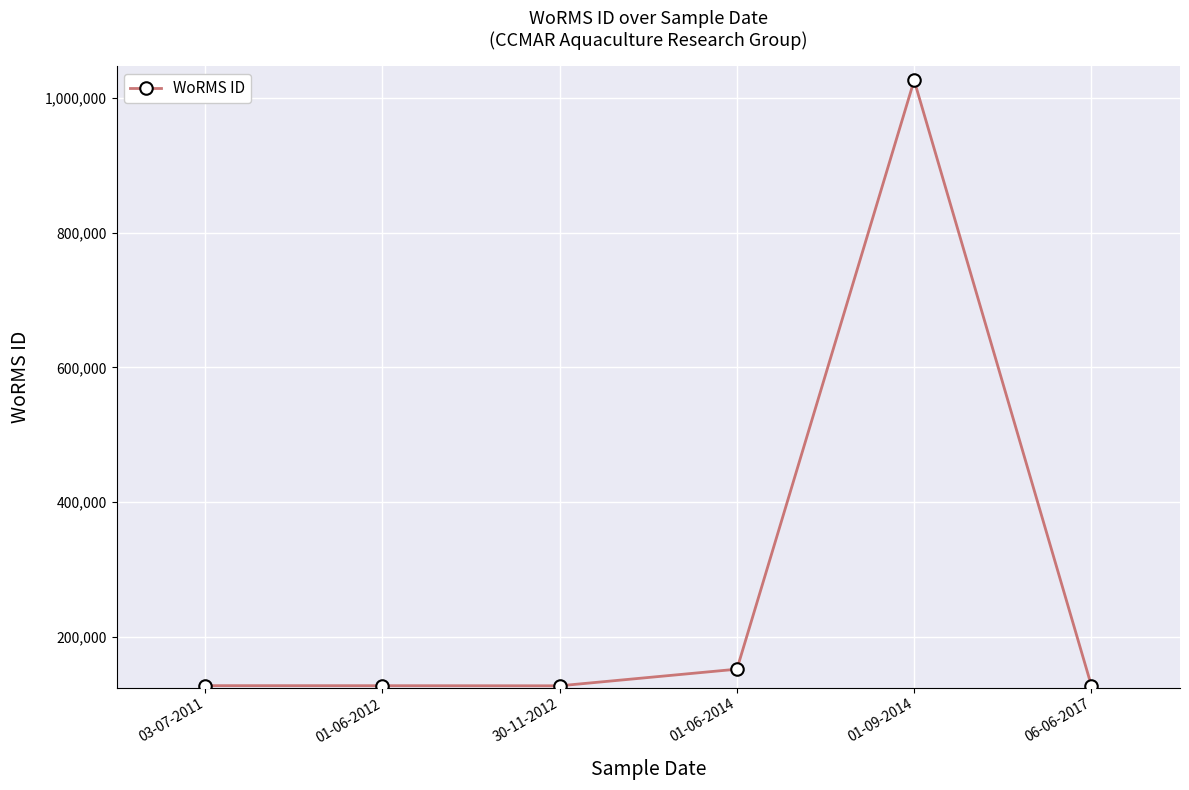

The value at 30-11-2012 is 126816. True or false?

True